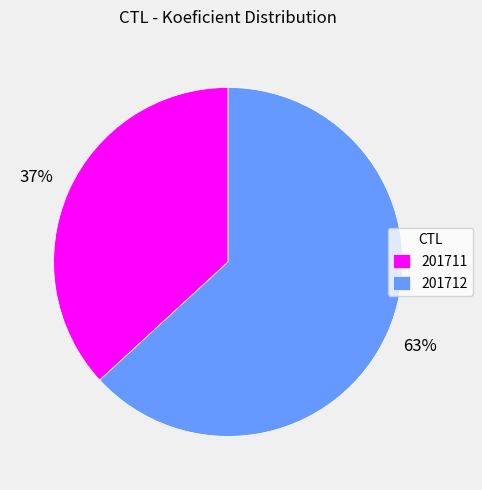

Rank the categories by value from highest to lowest.

201712, 201711